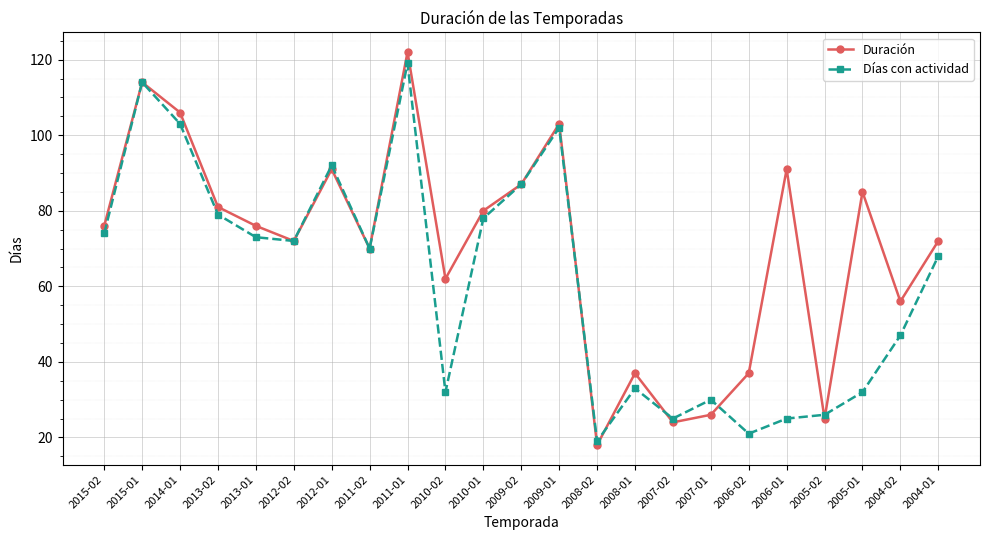

What is the label of the 4th point from the right?

2005-02